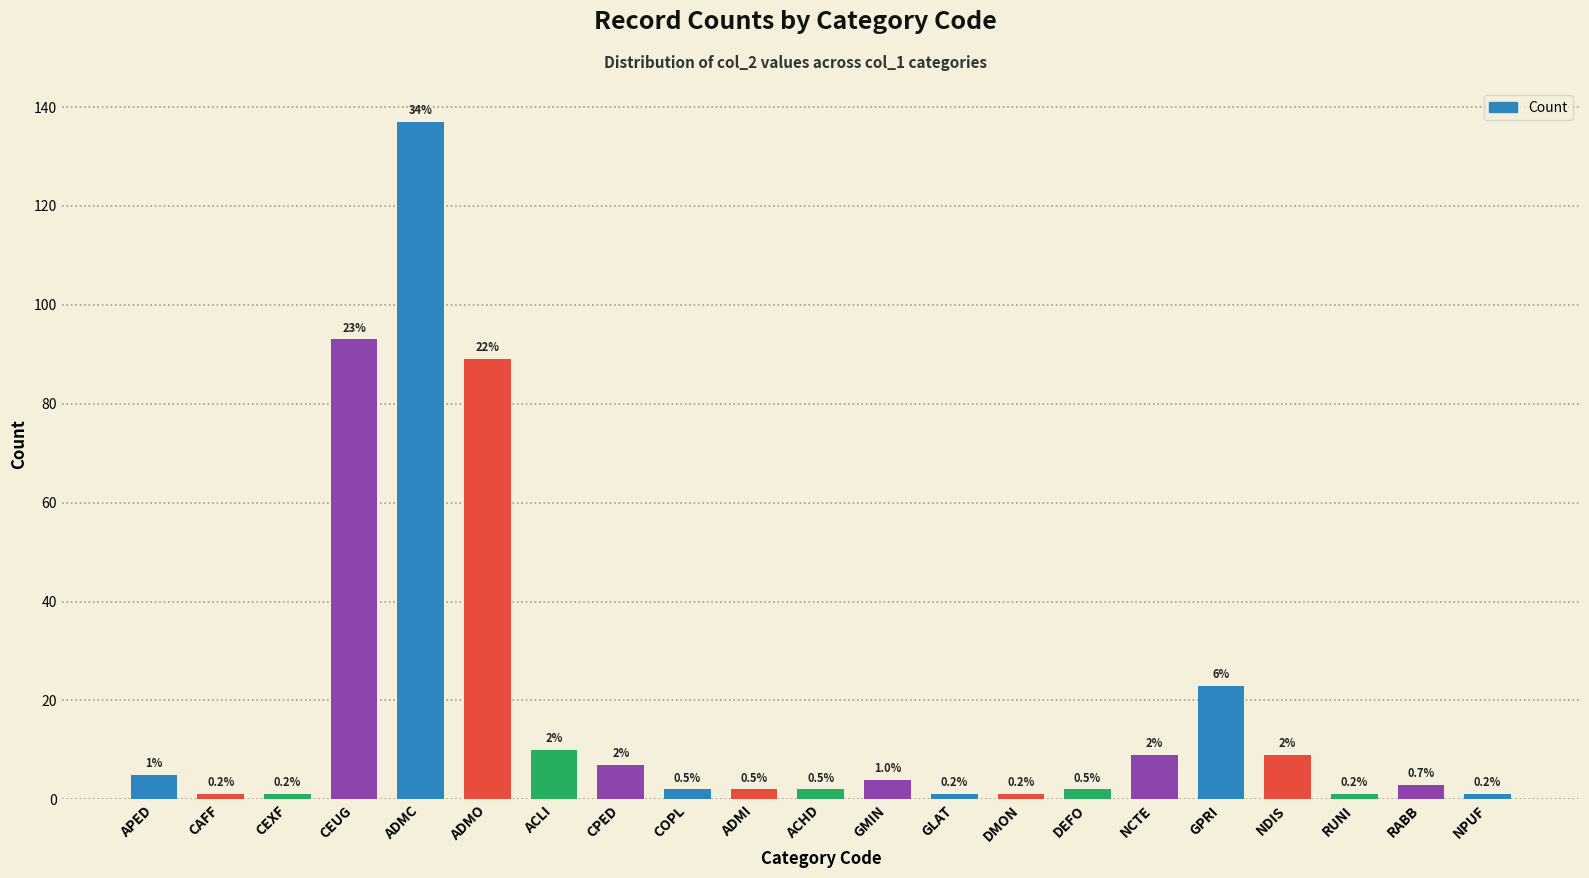

The value at DEFO is 3. True or false?

False